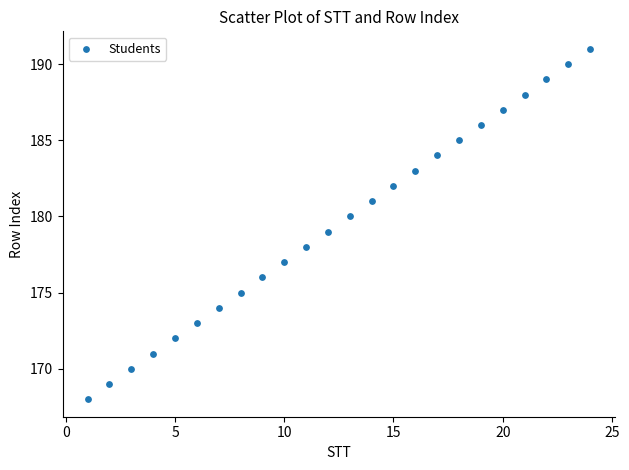

What is the range of Y values (max minus min)?

23